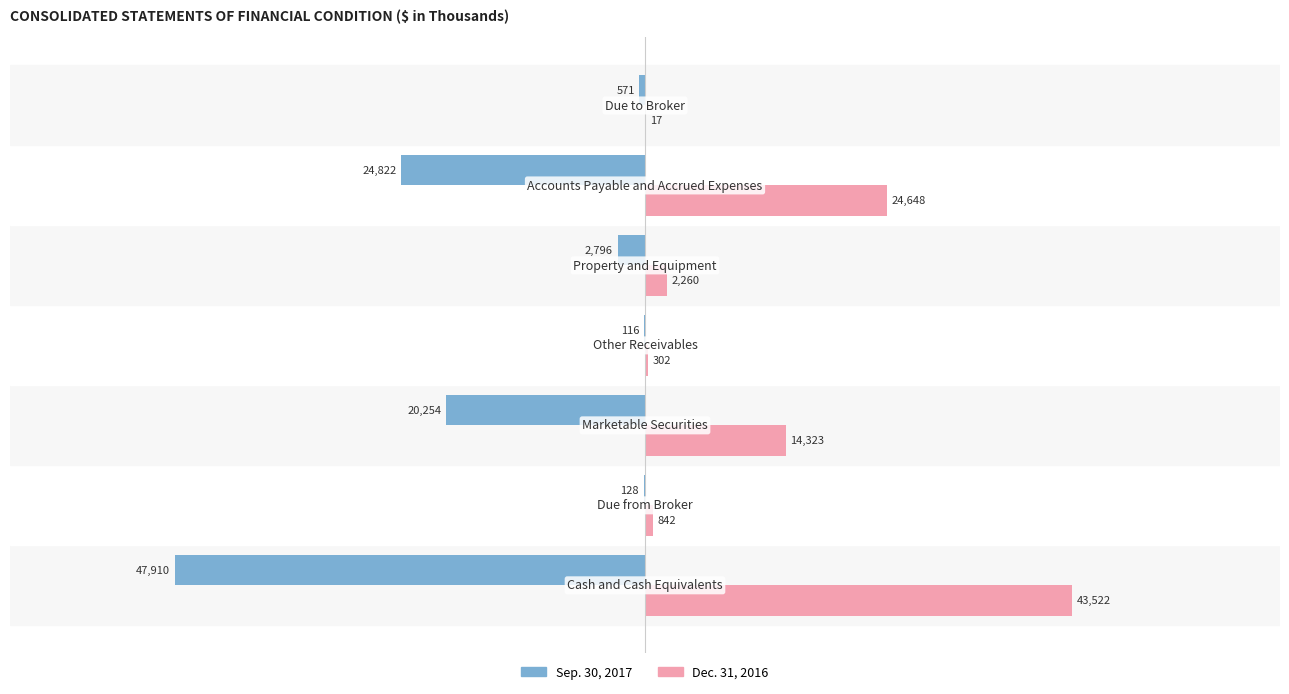

Which series has the largest total across all categories?

Dec. 31, 2016